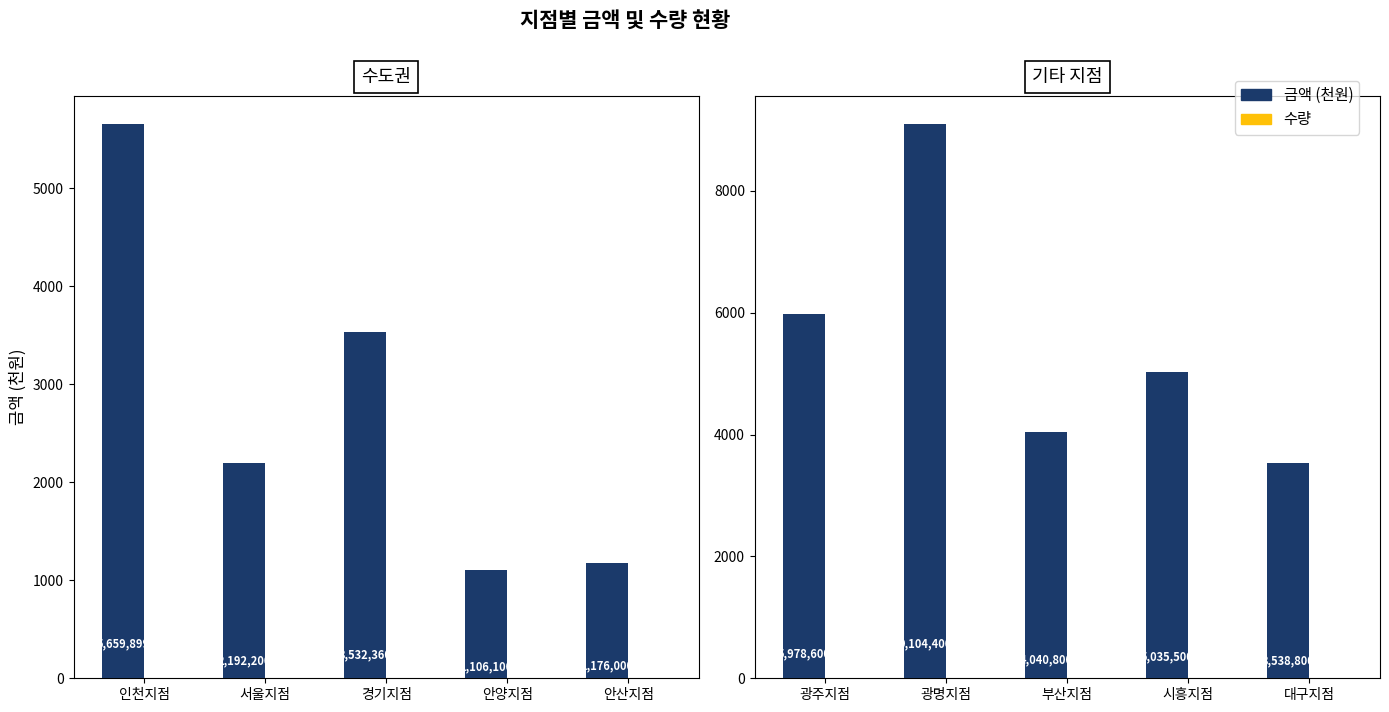

The 금액 (천원) series shows 5752.6 at 부산지점. True or false?

False